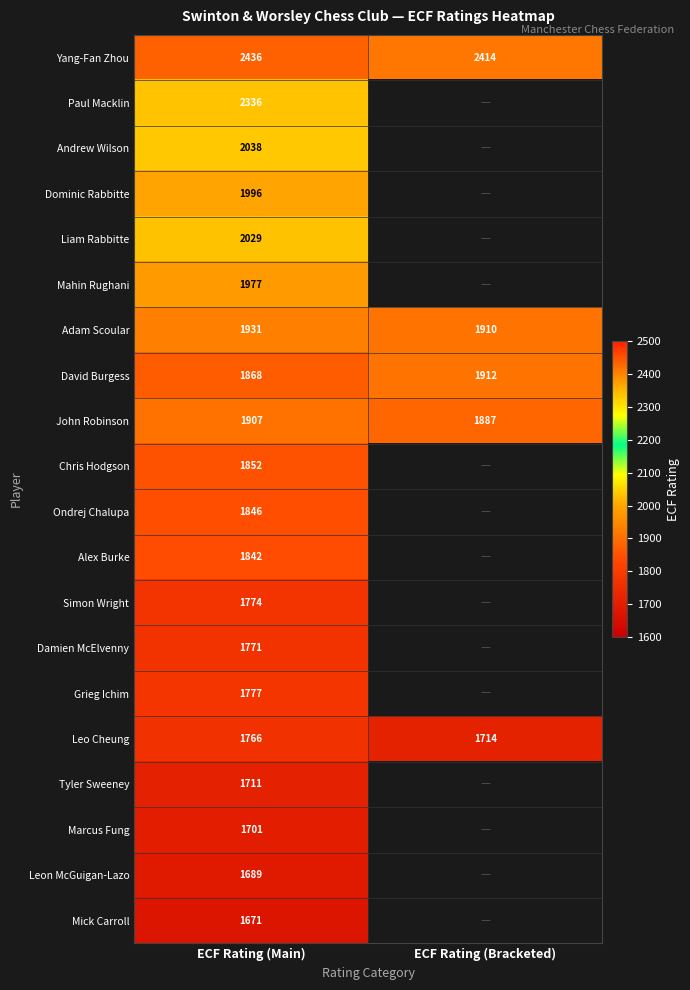

Rank the series at ECF Rating (Main) from lowest to highest value.

Mick Carroll, Leon McGuigan-Lazo, Marcus Fung, Tyler Sweeney, Leo Cheung, Damien McElvenny, Simon Wright, Grieg Ichim, Alex Burke, Ondrej Chalupa, Chris Hodgson, David Burgess, John Robinson, Adam Scoular, Mahin Rughani, Dominic Rabbitte, Liam Rabbitte, Andrew Wilson, Paul Macklin, Yang-Fan Zhou